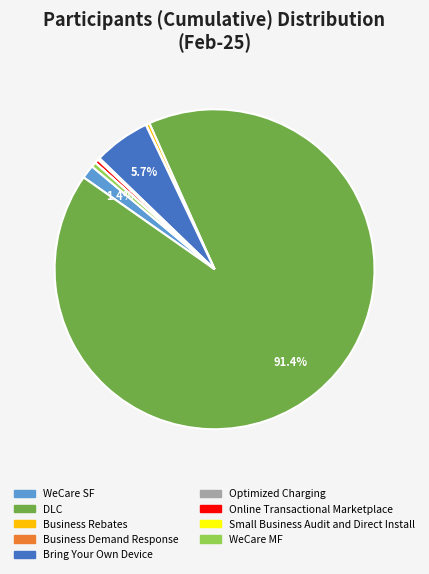

True or false: Bring Your Own Device accounts for 1% of the total.

False